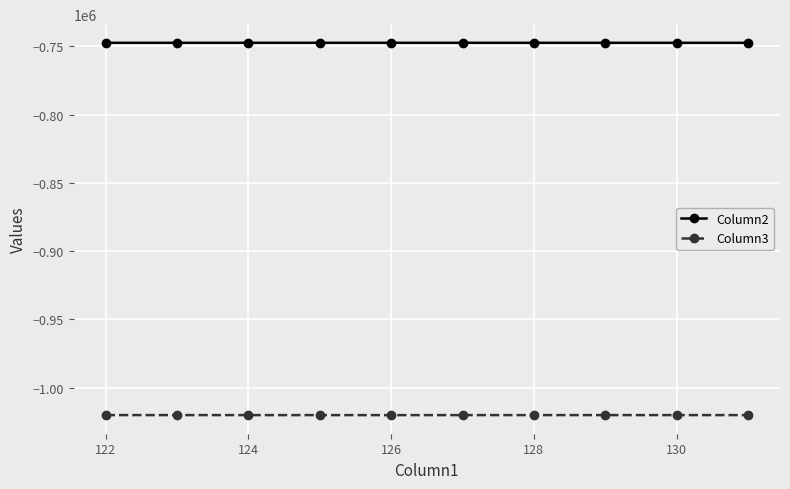

What is the greatest value displayed?

-747420.1